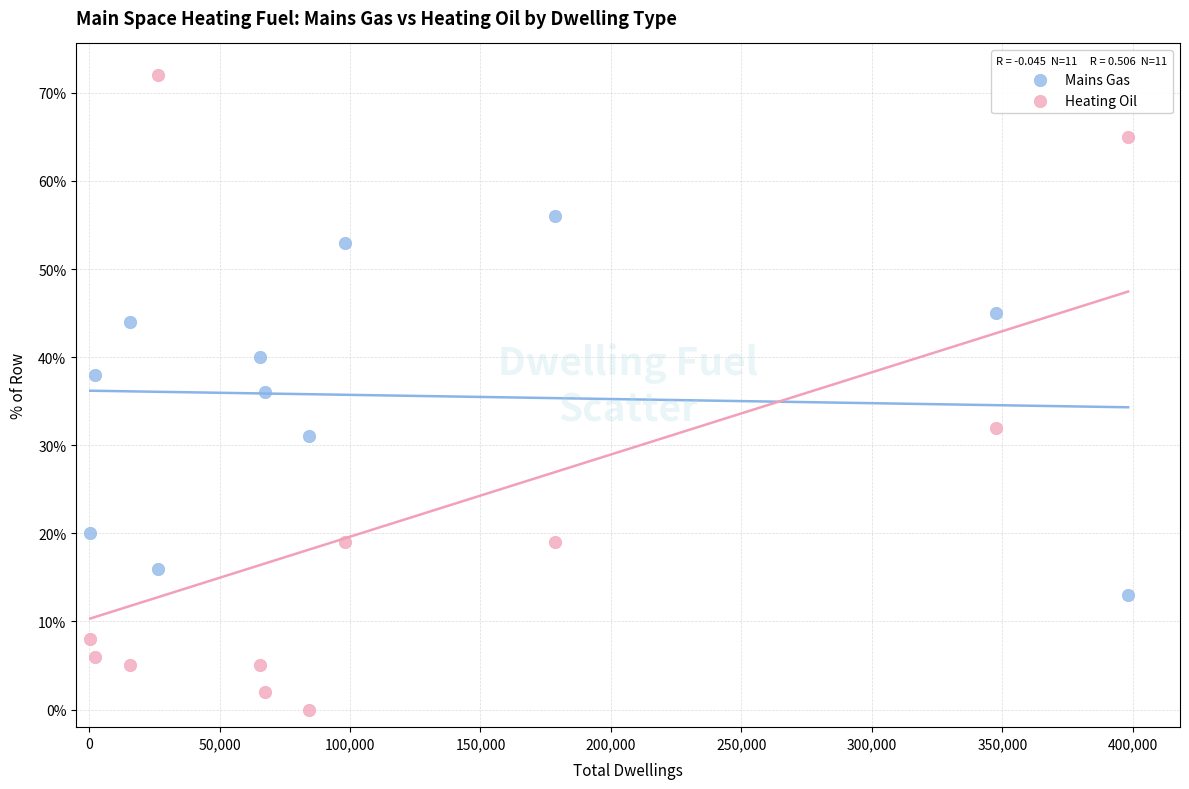

Which series reaches the maximum Y coordinate?

Heating Oil